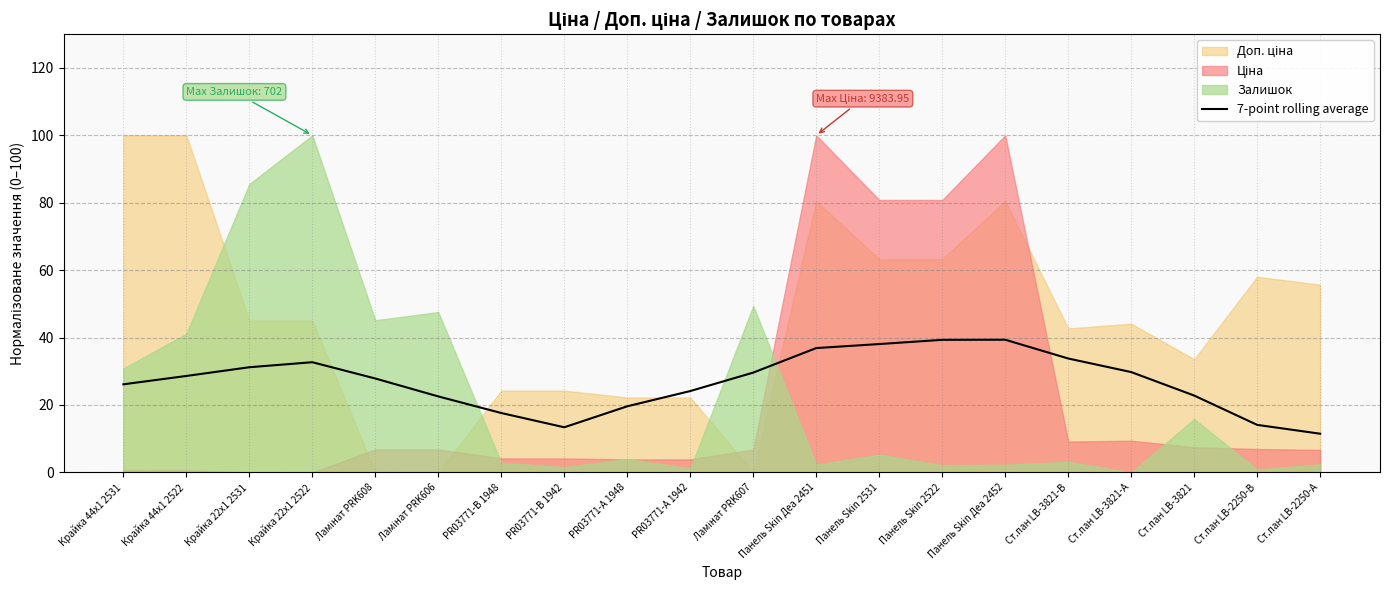

Reading left to right, list all the values displayed in this chart.

26.1	28.6	31.2	32.7	27.9	22.5	17.6	13.4	19.6	24.1	29.6	36.9	38.1	39.3	39.4	33.8	29.8	22.8	14.1	11.5